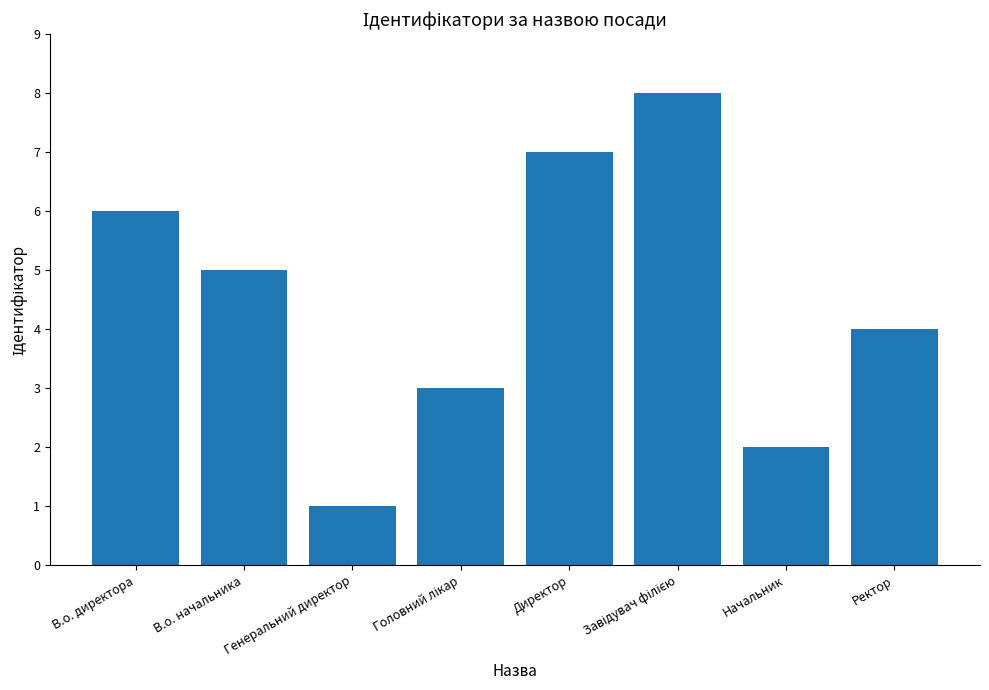

What is the sum of all values?

36